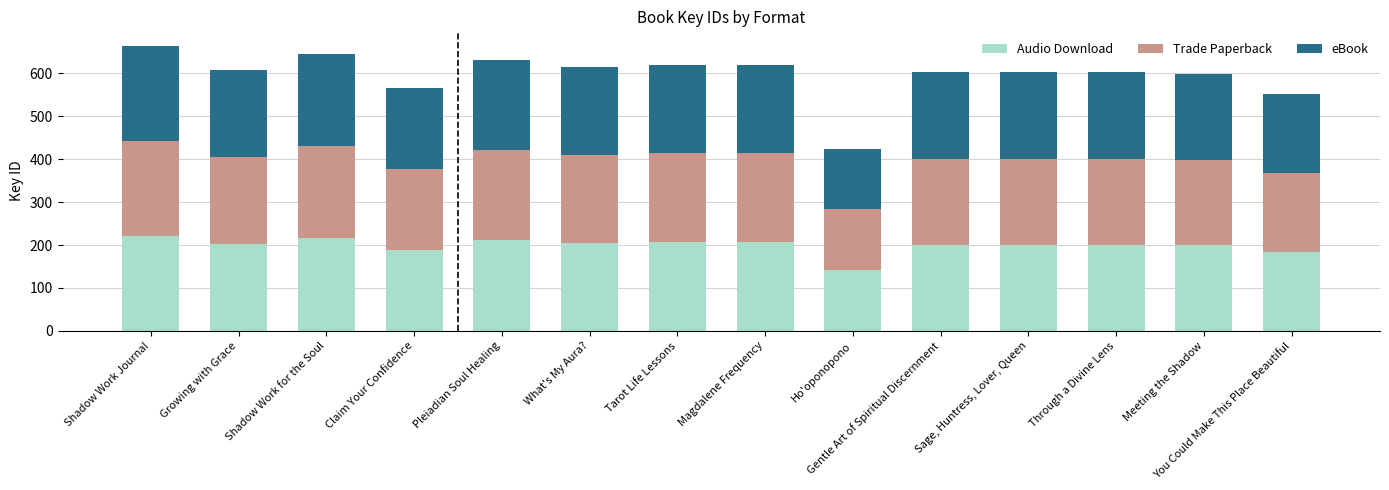

What is the maximum value for Audio Download?

221.5